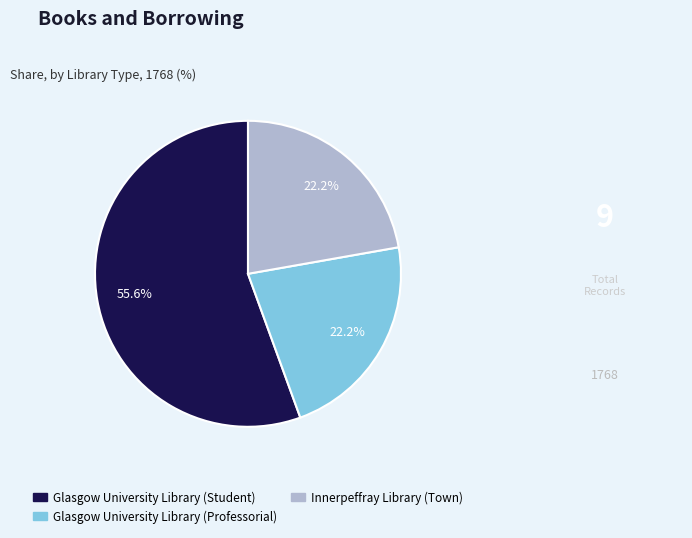

The Glasgow University Library (Professorial) slice represents 22% of the pie. True or false?

True